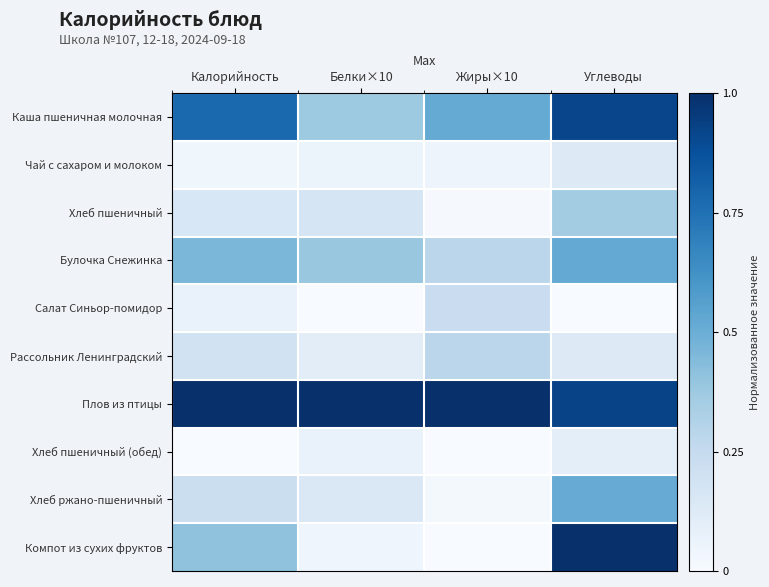

Which series changed the most between Белки×10 and Углеводы?

Компот из сухих фруктов